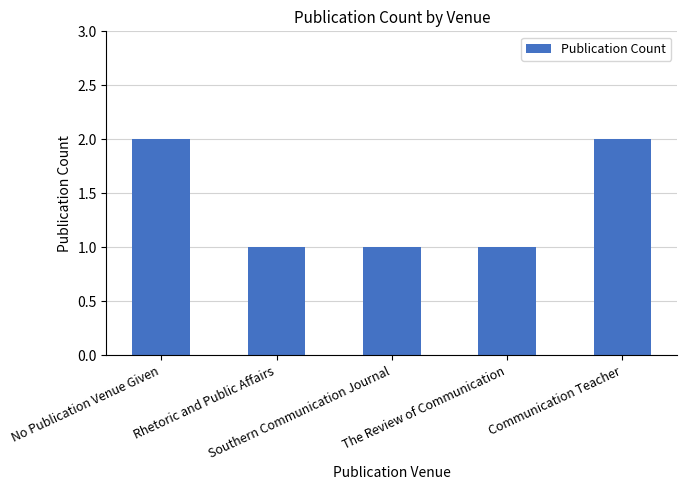

Between The Review of Communication and Communication Teacher, which is larger?

Communication Teacher